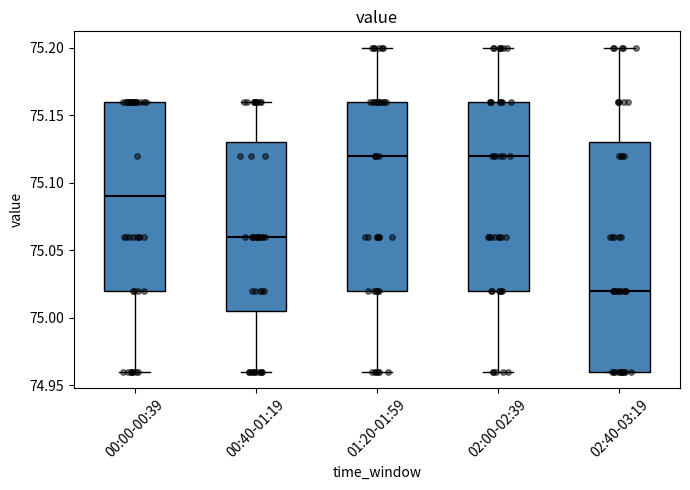

Reading left to right, transcribe this box plot: for each box, give where its median line is, the range the box spans, and where its two whiskers end, as read against the y-axis. The values are not printed on the chart, so give them approximately, as read against the axis.

00:00-00:39: median 75.090, box 75.020 to 75.160, whiskers 74.960 to 75.160
00:40-01:19: median 75.060, box 75.005 to 75.130, whiskers 74.960 to 75.160
01:20-01:59: median 75.120, box 75.020 to 75.160, whiskers 74.960 to 75.200
02:00-02:39: median 75.120, box 75.020 to 75.160, whiskers 74.960 to 75.200
02:40-03:19: median 75.020, box 74.960 to 75.130, whiskers 74.960 to 75.200